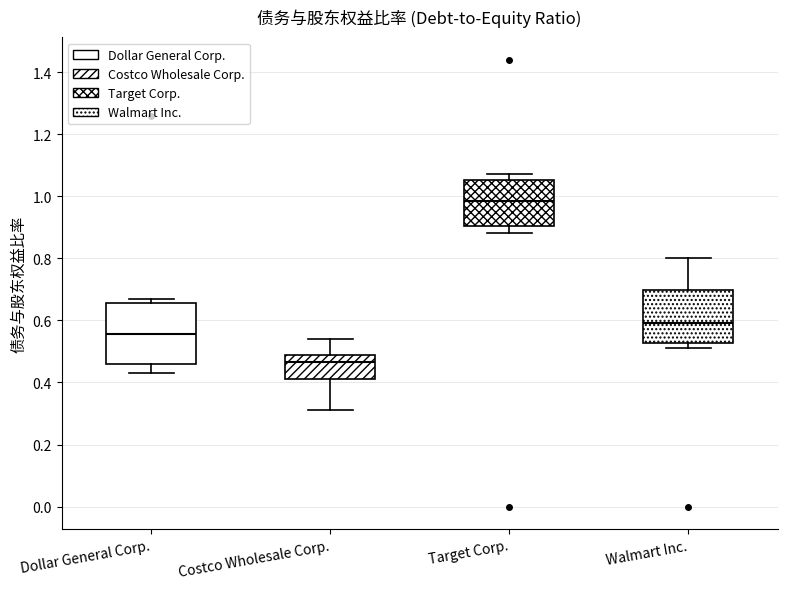

Reading left to right, read every box against the y-axis: the position of its median line, the range the box covers, and the ends of its whiskers. The values are not printed on the chart, so give them approximately, as read against the axis.

Dollar General Corp.: median 0.56, box 0.46 to 0.66, whiskers 0.44 to 0.68
Costco Wholesale Corp.: median 0.46, box 0.42 to 0.48, whiskers 0.32 to 0.54
Target Corp.: median 0.98, box 0.90 to 1.06, whiskers 0.88 to 1.08
Walmart Inc.: median 0.60, box 0.52 to 0.70, whiskers 0.52 (just below the box's lower edge) to 0.80